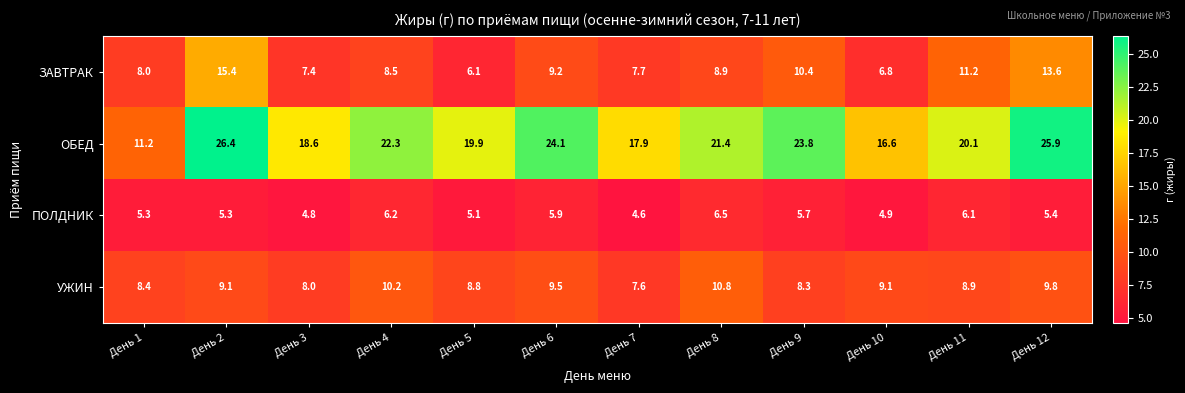

Which series changed the most between День 1 and День 9?

ОБЕД